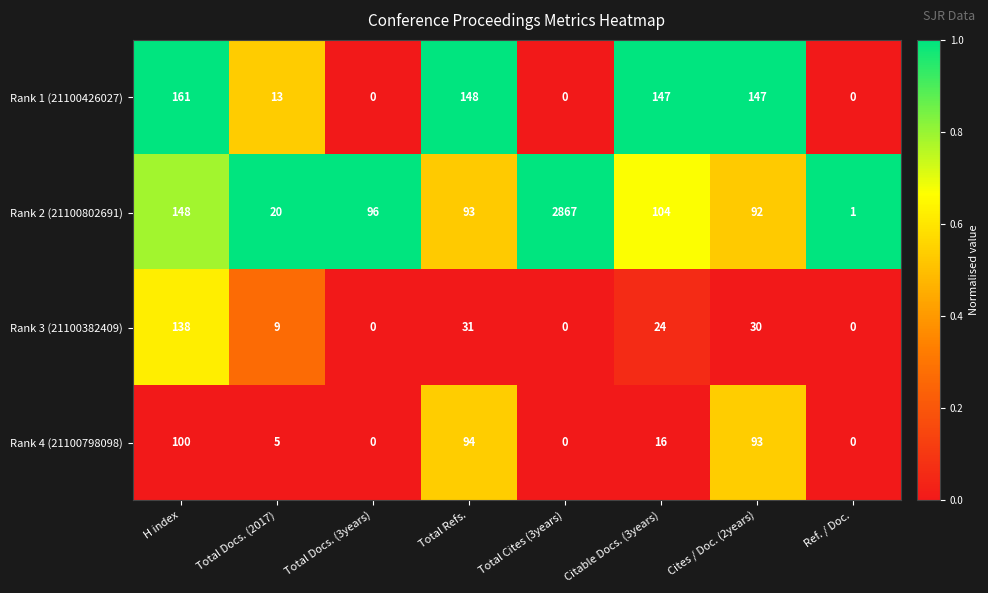

Is it true that Rank 1 (21100426027) equals 161 at H index?

True